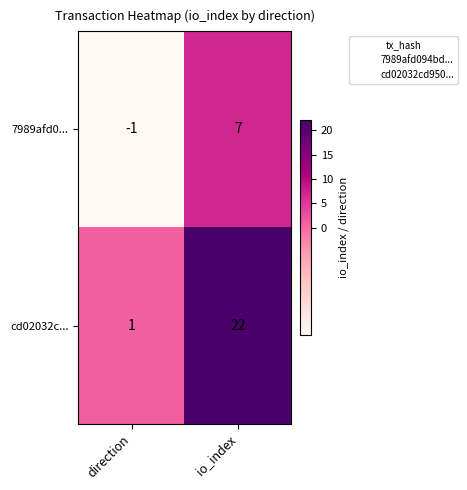

At which label is 7989afd0... closest to 3?

direction